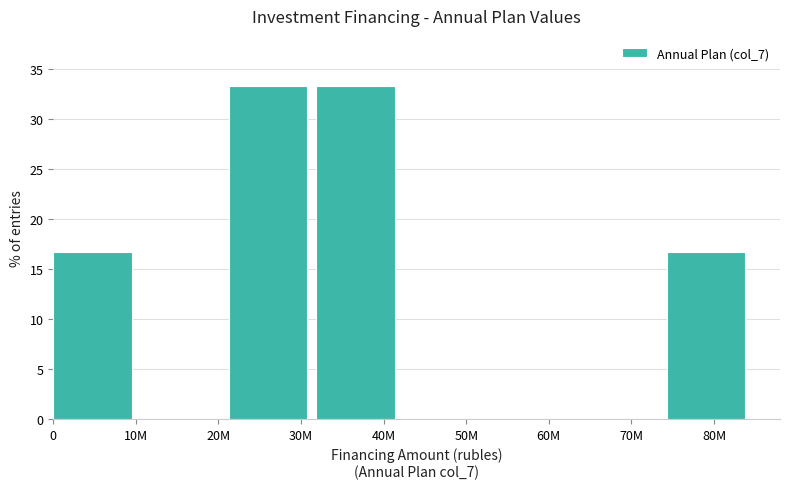

Reading left to right, transcribe all the data shown in this chart.

0=16.7	20M=0.0	30M=33.3	40M=33.3	50M=0.0	60M=0.0	70M=0.0	80M=16.7